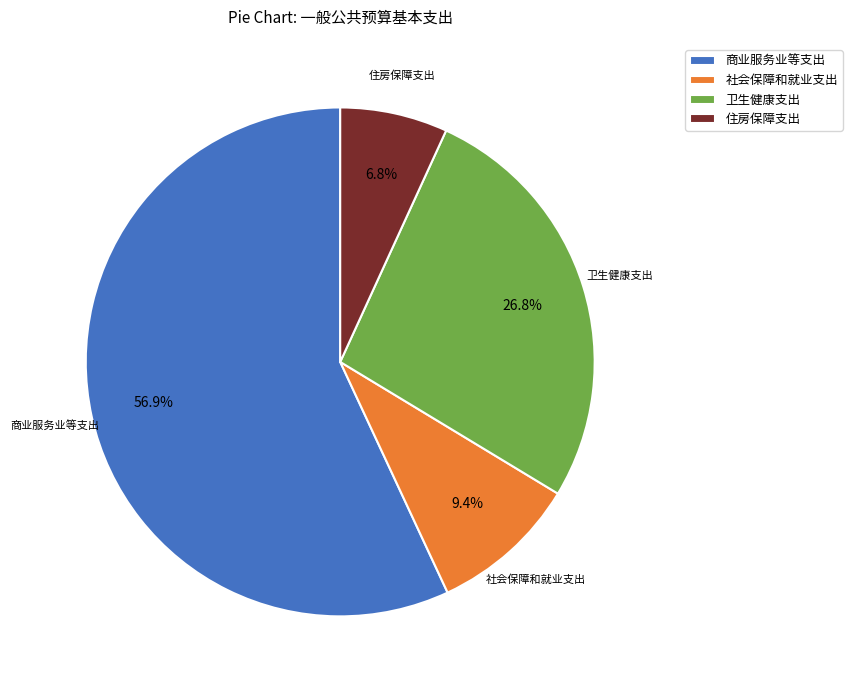

Rank the categories by value from highest to lowest.

商业服务业等支出, 卫生健康支出, 社会保障和就业支出, 住房保障支出